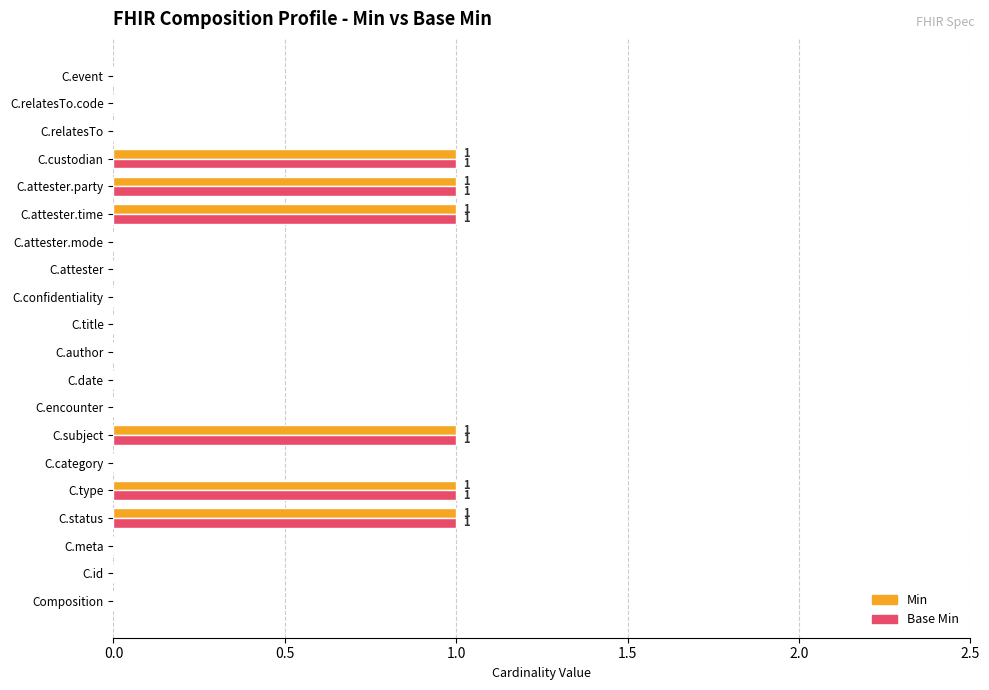

What is the sum of all Min values?

6